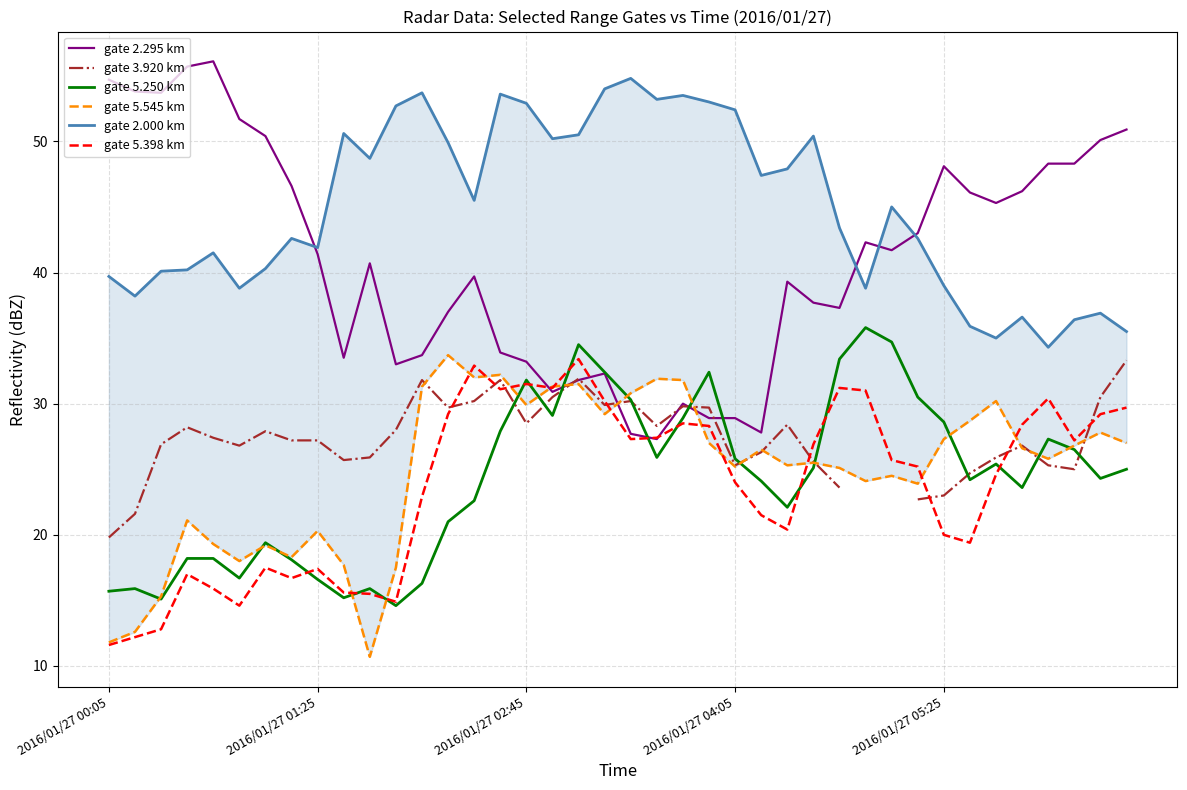

How many distinct data groups are displayed?

6